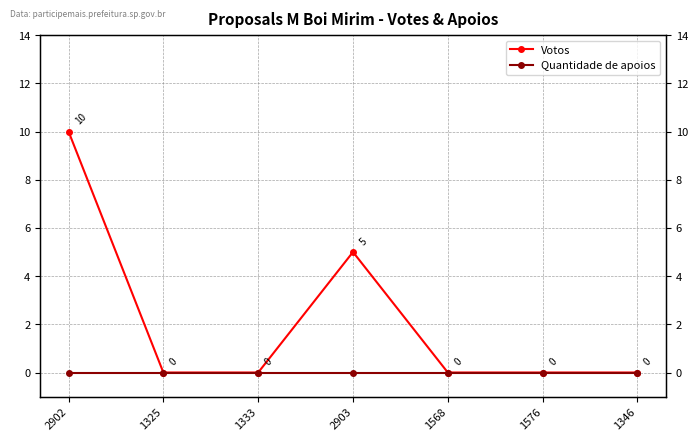

Rank the series by their maximum value, from highest to lowest.

Votos, Quantidade de apoios